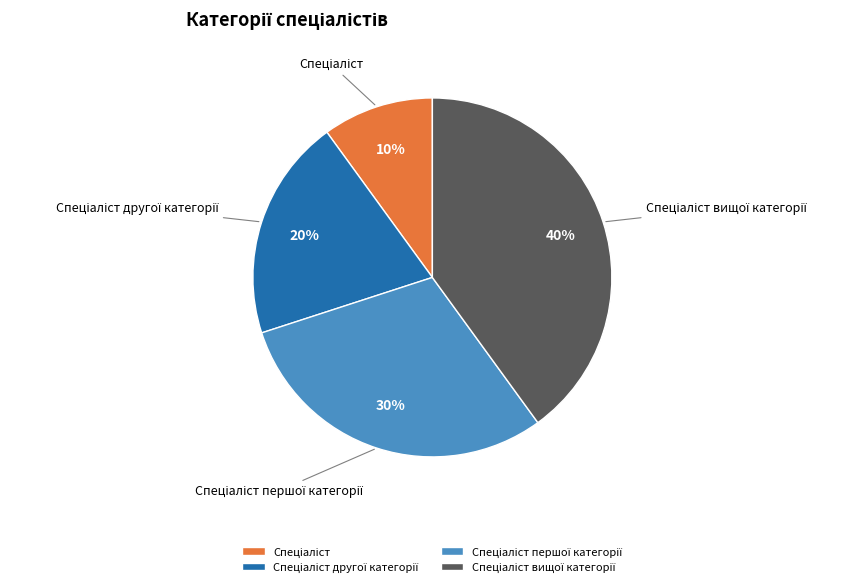

To the nearest percent, what is the difference between the largest and smallest slice percentages?

30%